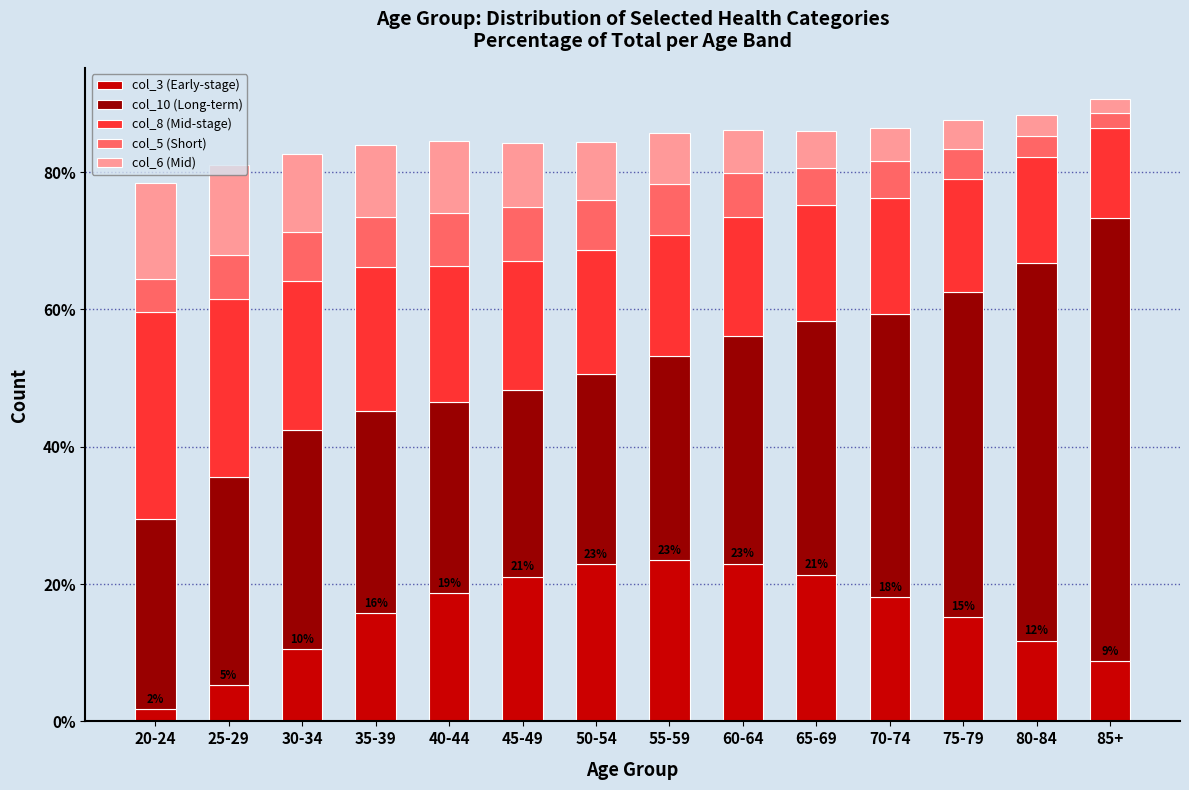

Is it true that col_3 (Early-stage) equals 7.8 at 80-84?

False